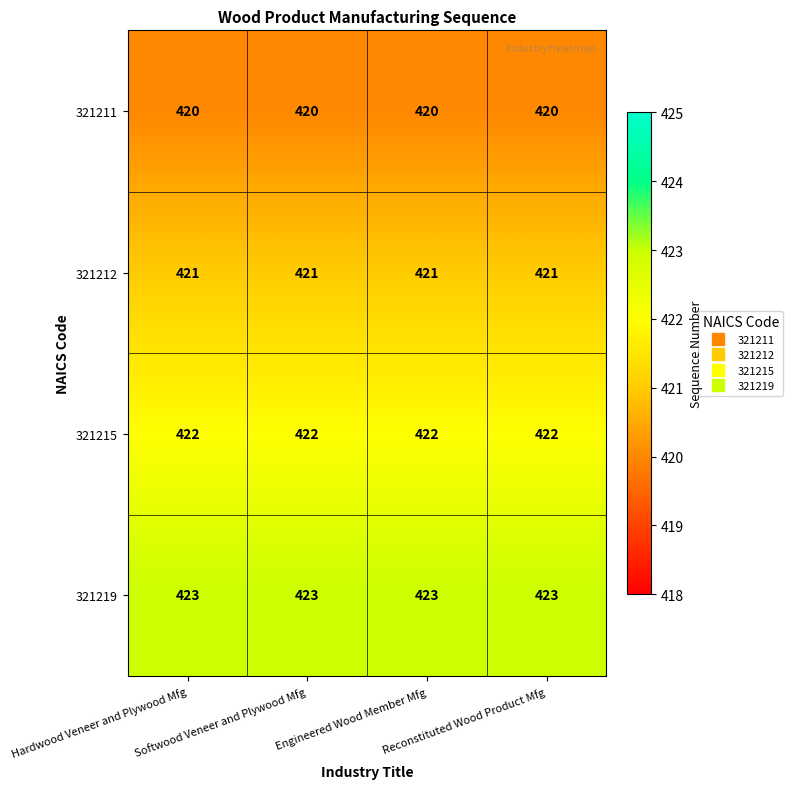

What is the total value across all series at Softwood Veneer and Plywood Mfg?

1686